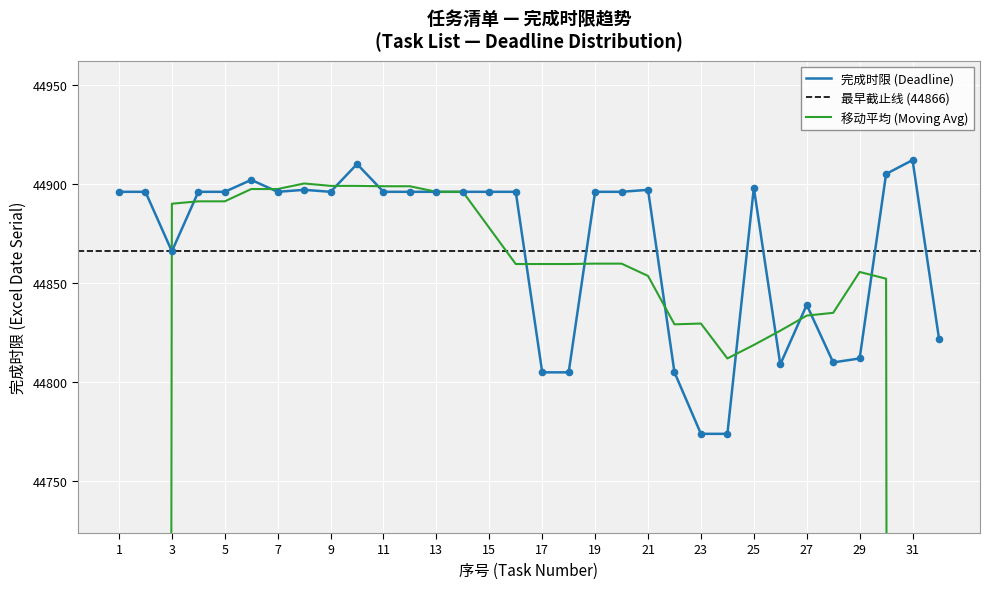

What is the ratio of the value at 9 to the value at 22?

1.0